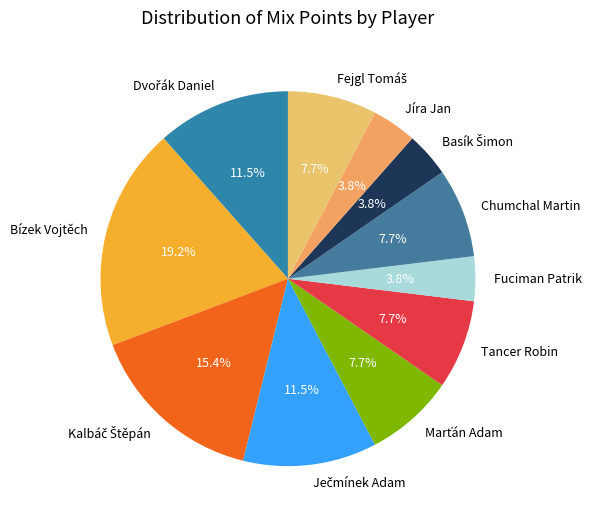

How many slices are in this pie chart?

11